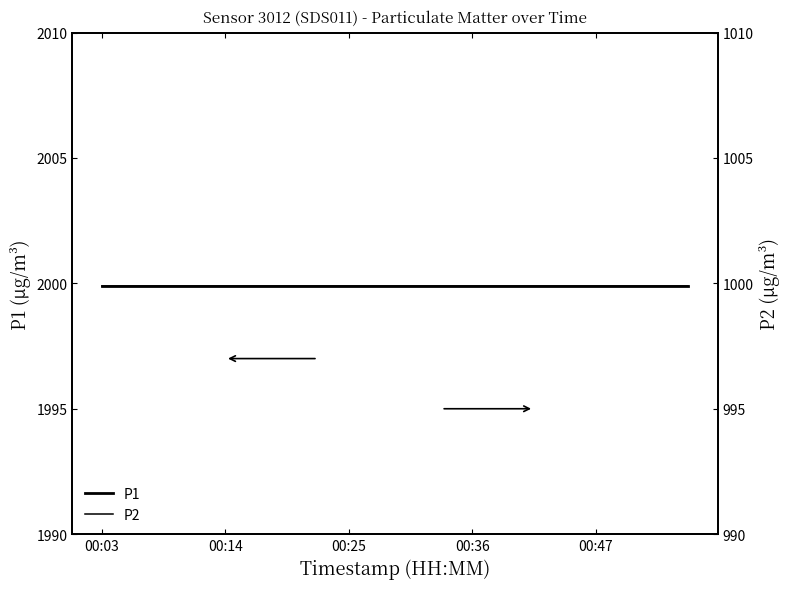

The value of P1 at 00:14 is 1394.6. True or false?

False